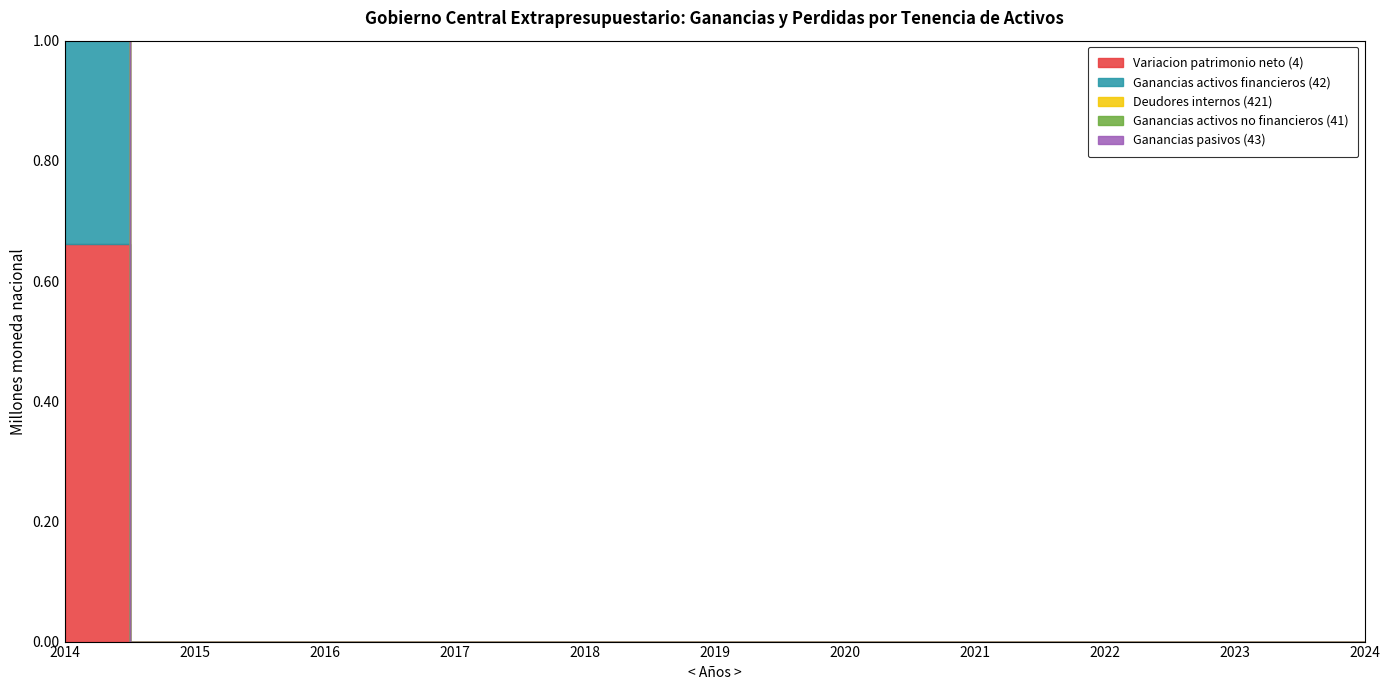

What is the greatest value displayed?

0.7